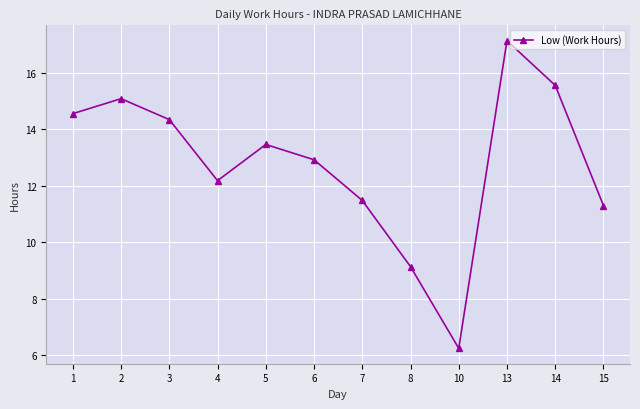

At which category does the data reach its first local peak?

2